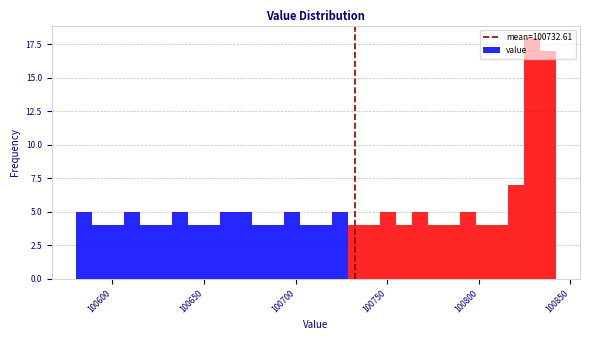

Around what value on the x-axis is the tallest bar? Give the approximate position of its centre, as read against the axis.

100830